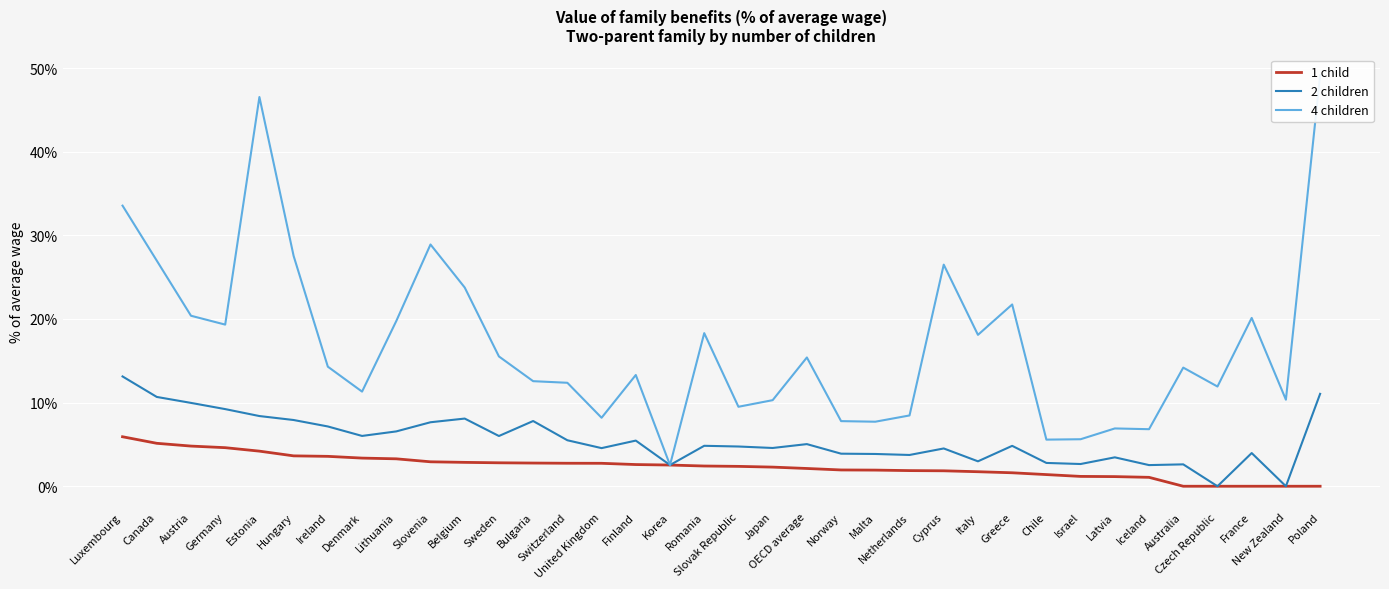

Which series has the largest range (max minus min)?

4 children